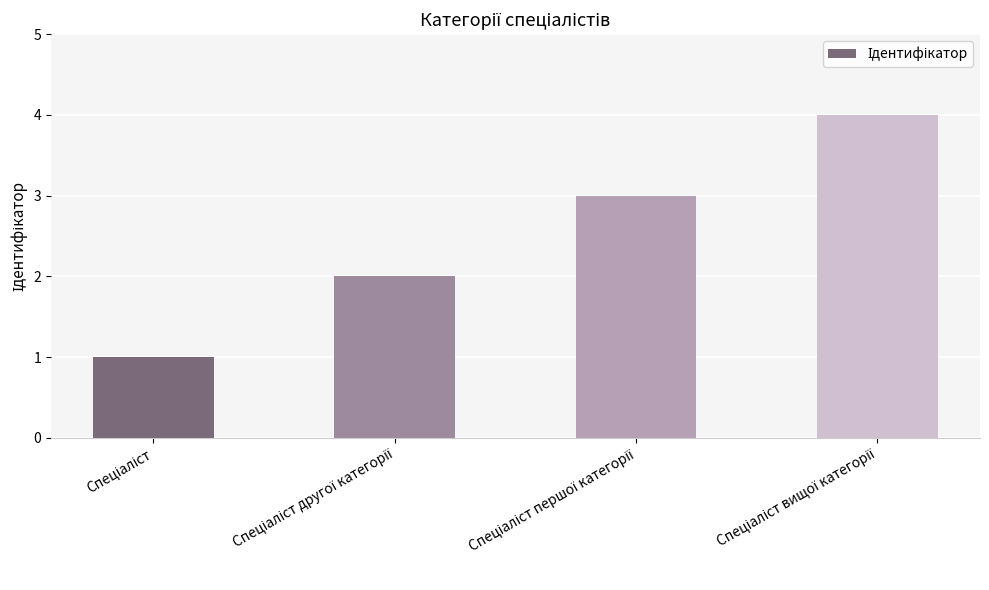

What is the sum of all values?

10